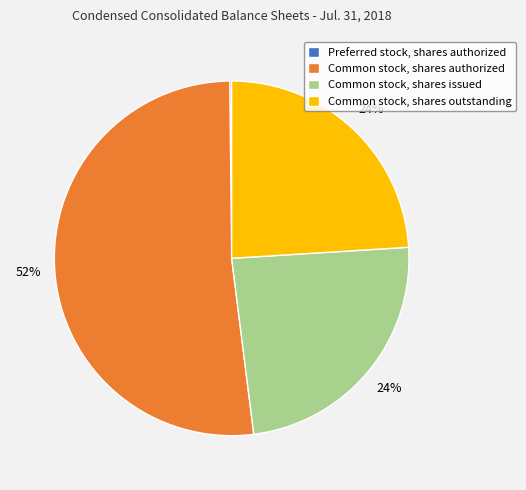

True or false: Common stock, shares authorized accounts for 47% of the total.

False